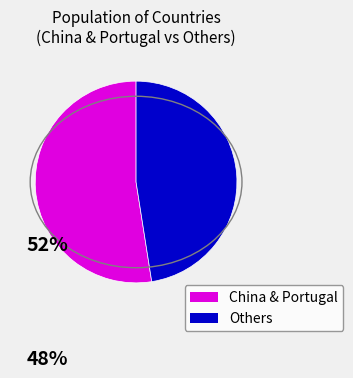

Is there a majority slice in this chart?

Yes